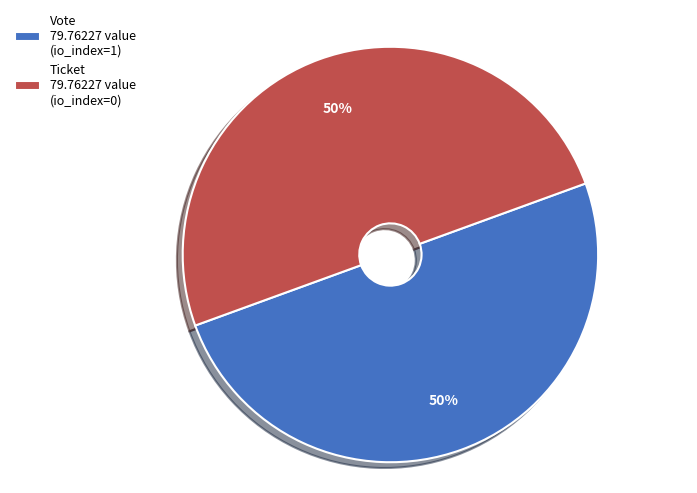

What percentage is the Vote 79.76227 value (io_index=1) slice, to the nearest percent?

50%